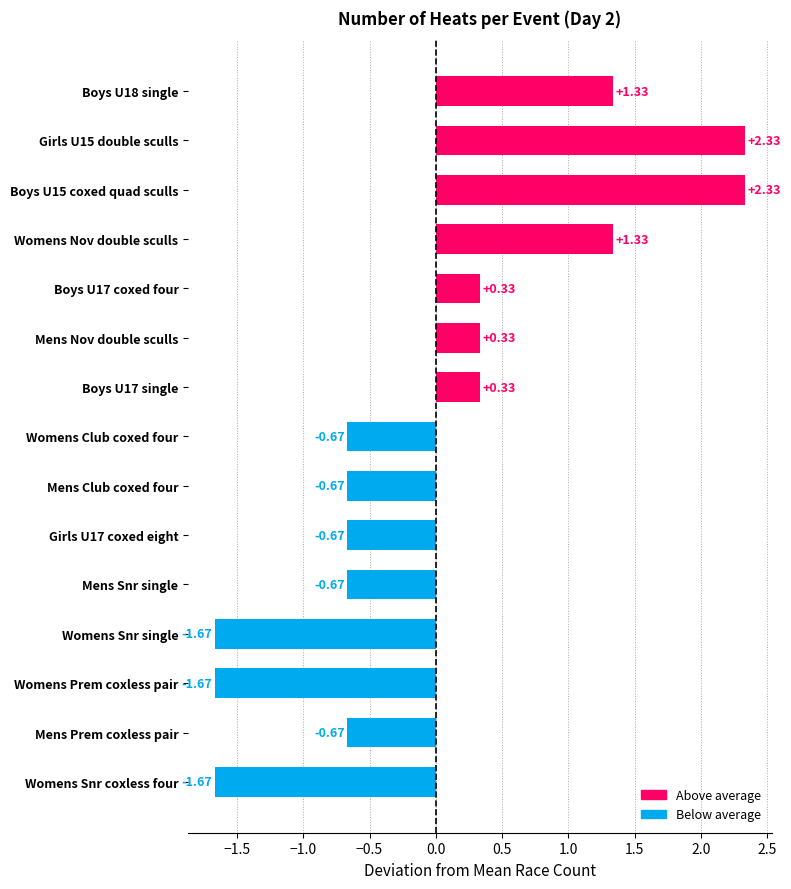

What is the difference between the maximum and second lowest values?

4.0